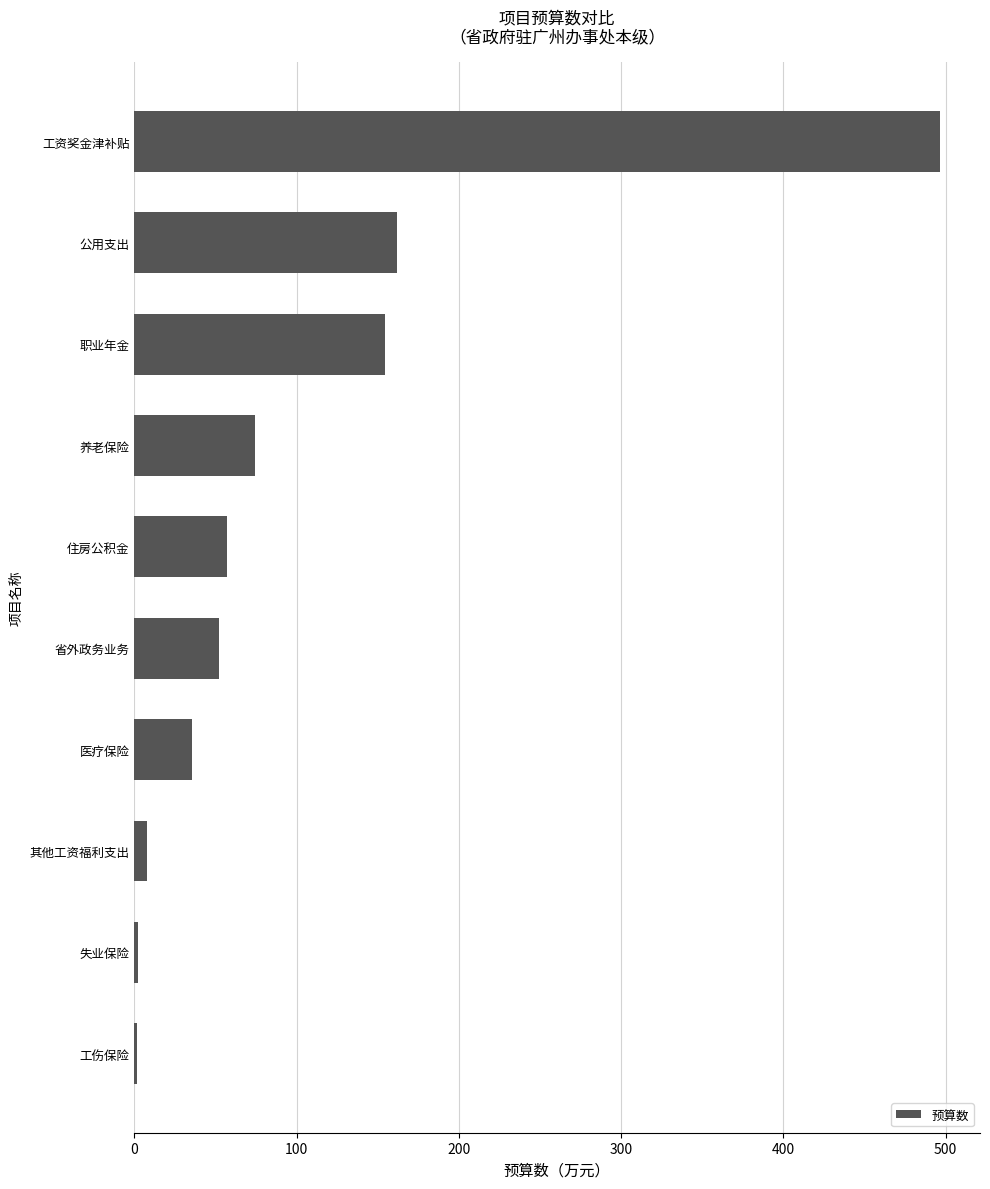

Count the number of categories in the chart.

10